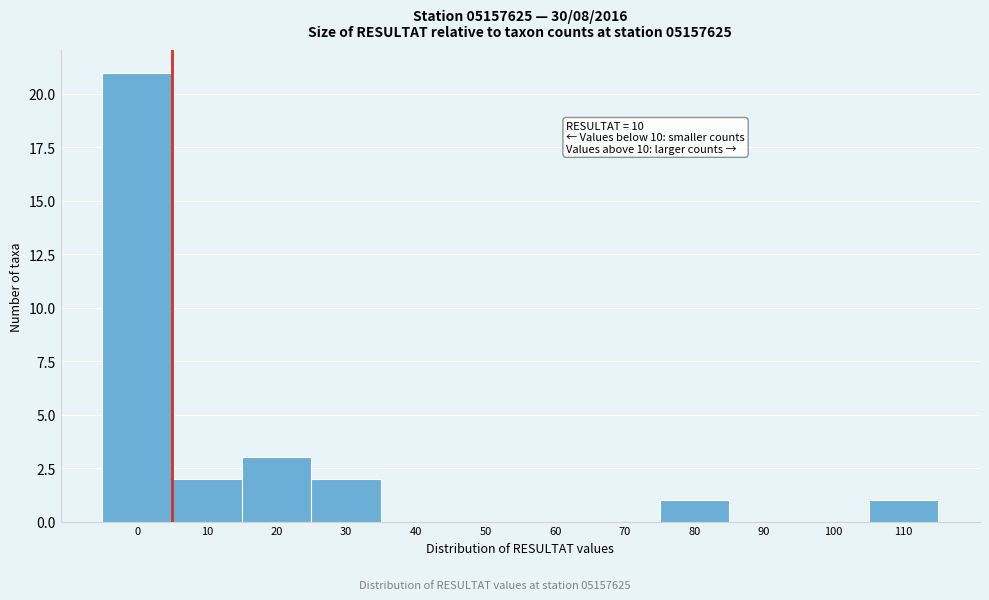

Reading left to right, transcribe all the data shown in this chart.

0=21	10=2	20=3	30=2	40=0	50=0	60=0	70=0	80=1	90=0	100=0	110=1